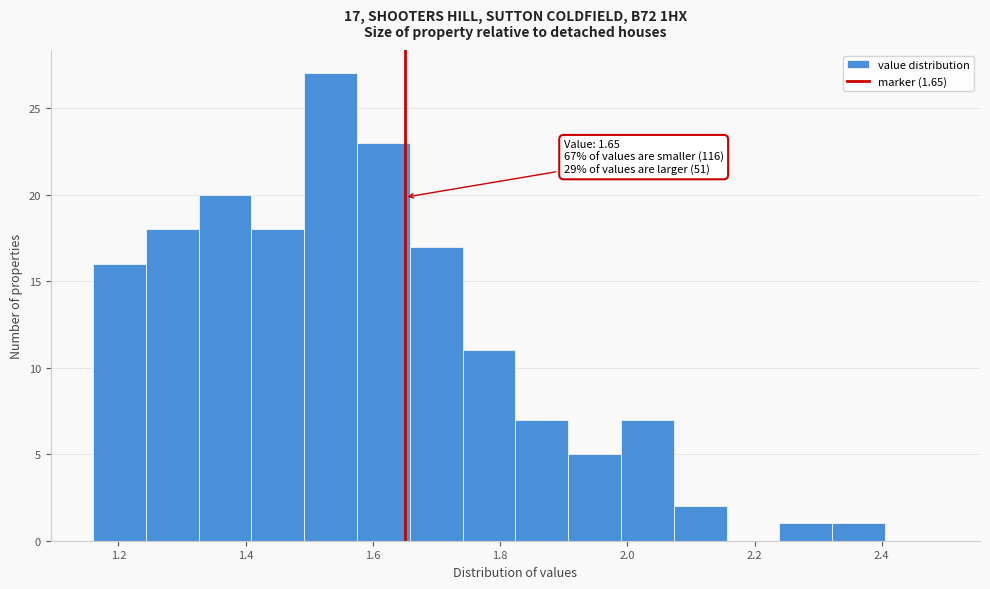

Over which range of the x-axis is the bar tallest?

1.50 to 1.58